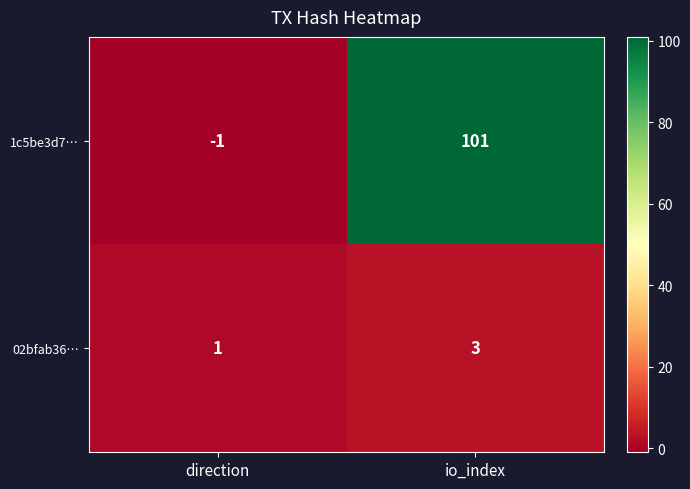

Is the value of 1c5be3d7… at io_index greater than the value of 02bfab36… at io_index?

Yes